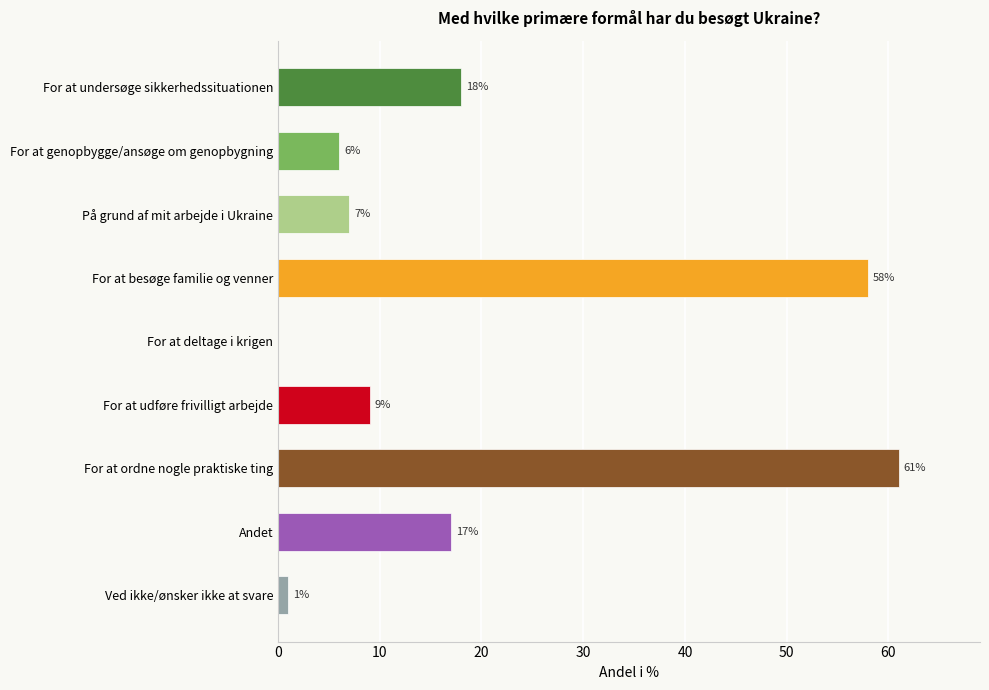

Reading bottom to top, transcribe all the data shown in this chart.

Ved ikke/ønsker ikke at svare=1	Andet=17	For at ordne nogle praktiske ting=61	For at udføre frivilligt arbejde=9	For at deltage i krigen=0	For at besøge familie og venner=58	På grund af mit arbejde i Ukraine=7	For at genopbygge/ansøge om genopbygning=6	For at undersøge sikkerhedssituationen=18